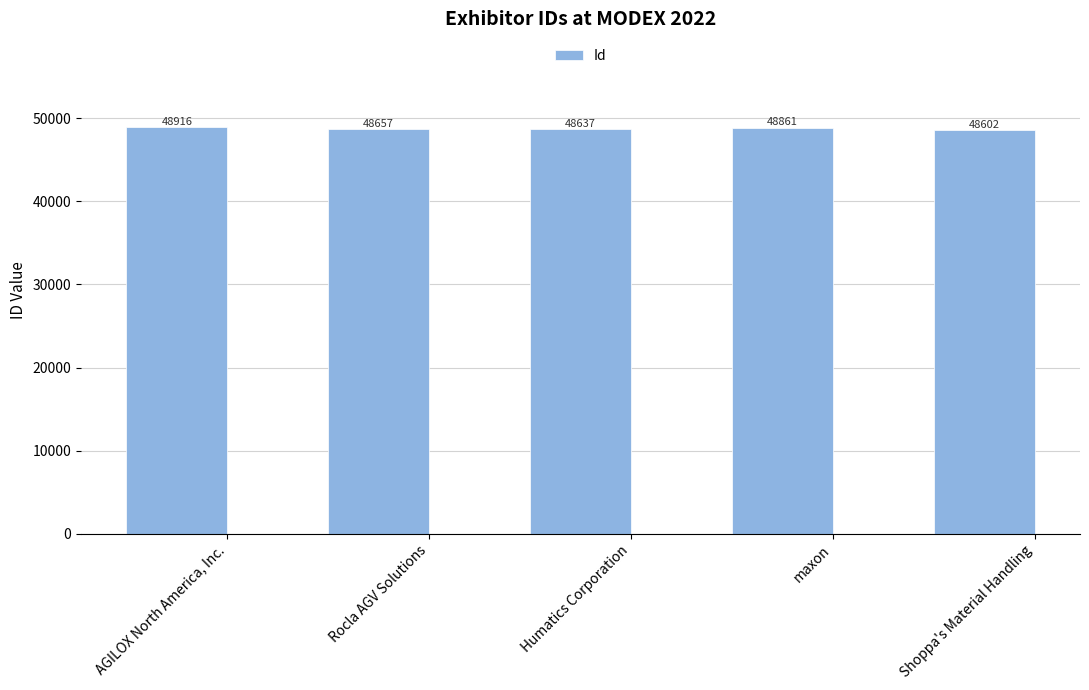

What is the label of the 2nd bar from the left?

Rocla AGV Solutions